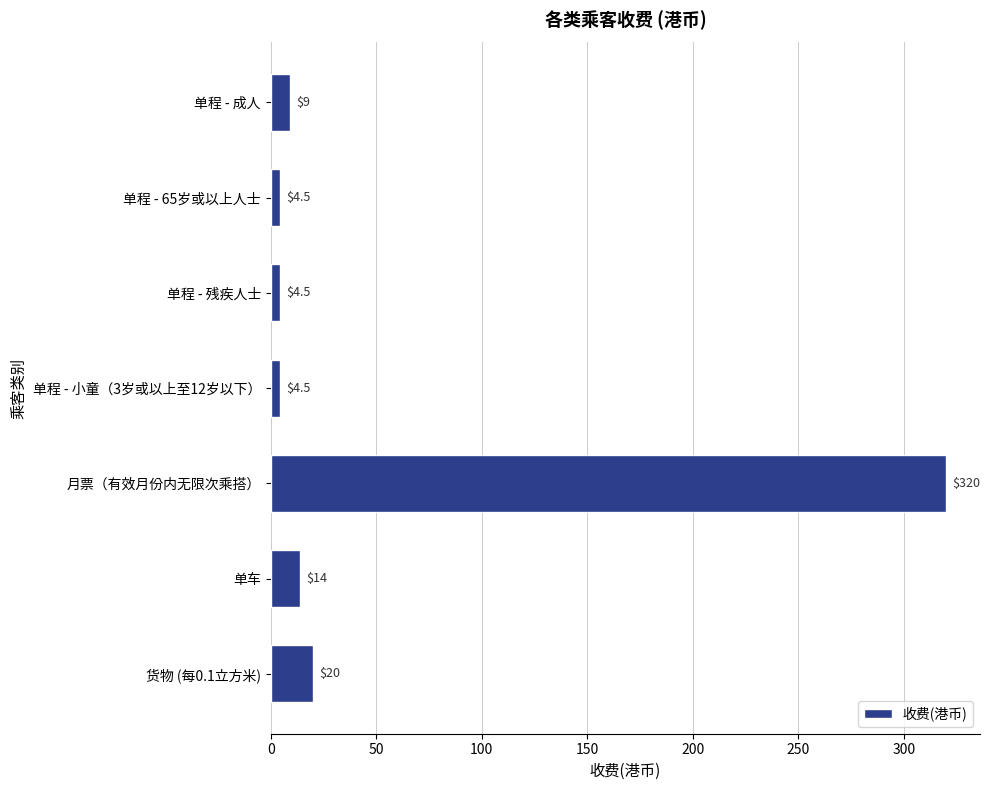

Reading bottom to top, list all the values displayed in this chart.

货物 (每0.1立方米)=20.0	单车=14.0	月票（有效月份内无限次乘搭）=320.0	单程 - 小童（3岁或以上至12岁以下）=4.5	单程 - 残疾人士=4.5	单程 - 65岁或以上人士=4.5	单程 - 成人=9.0